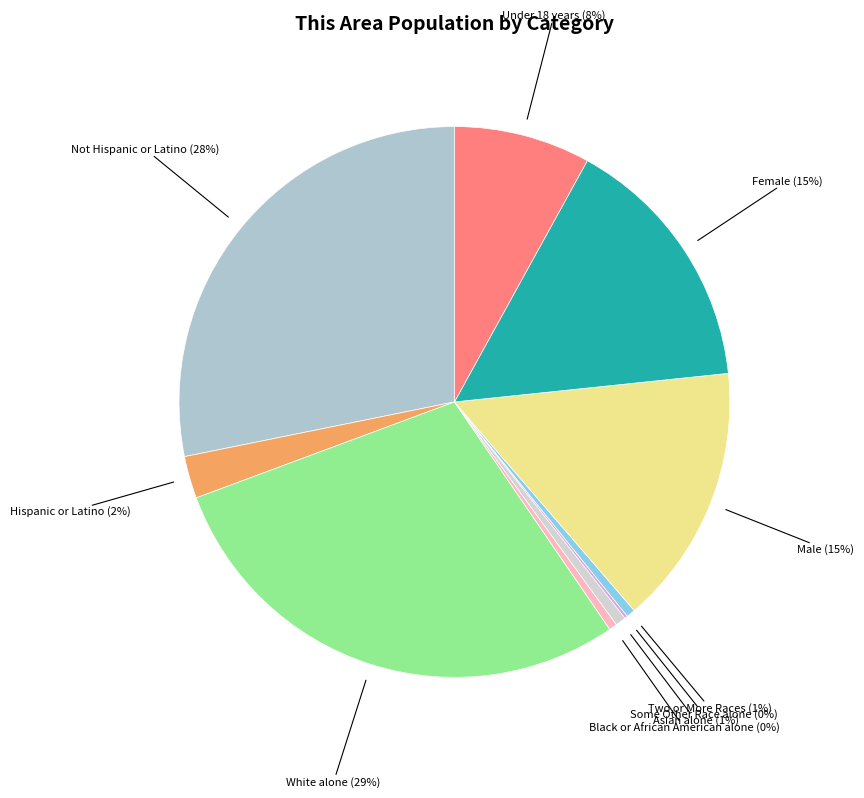

Which category has the biggest portion of the pie?

White alone